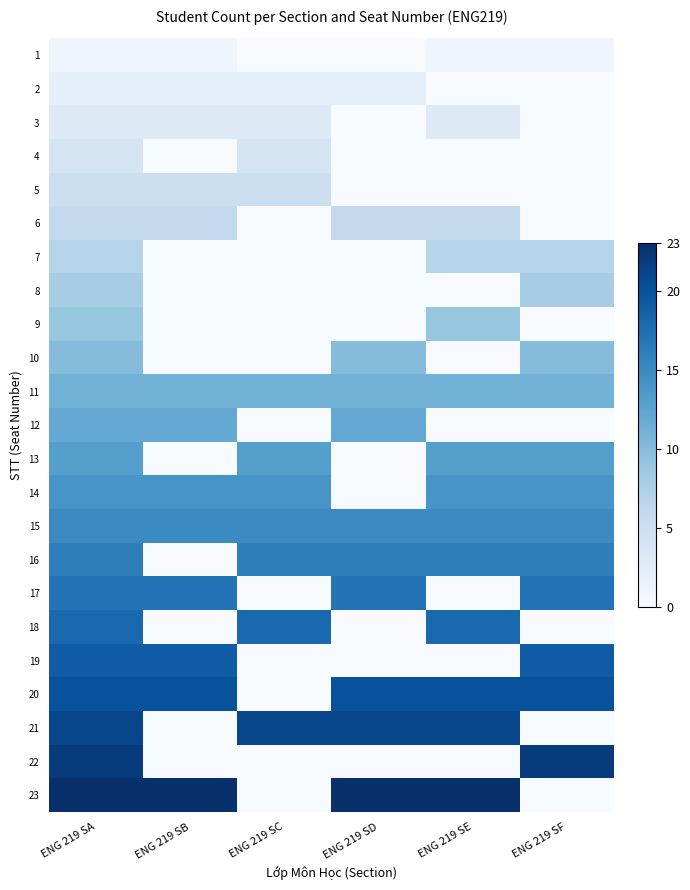

At how many categories does at least one series exceed 10?

6